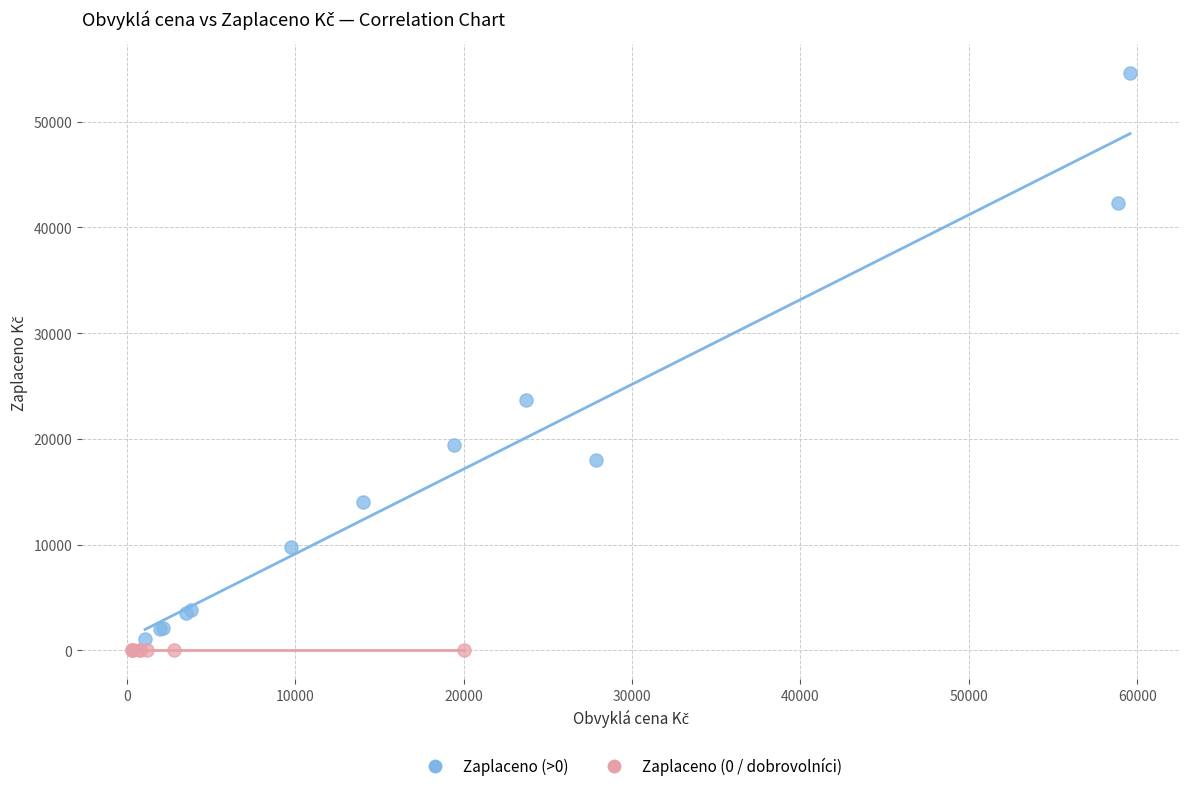

Which series reaches the maximum Y coordinate?

Zaplaceno (>0)